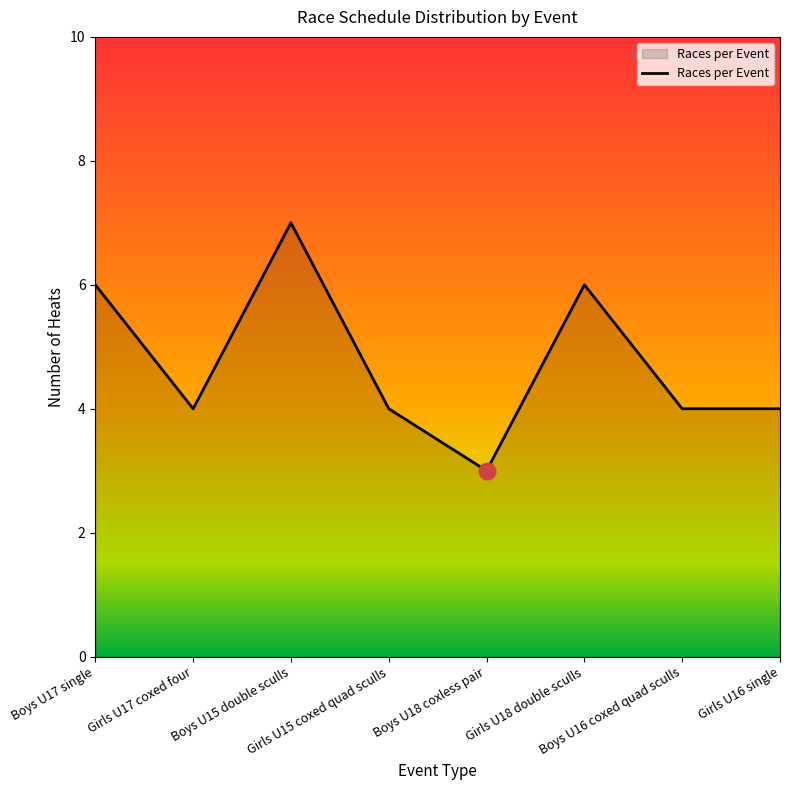

True or false: there are more than 2 points higher than both neighbors.

False